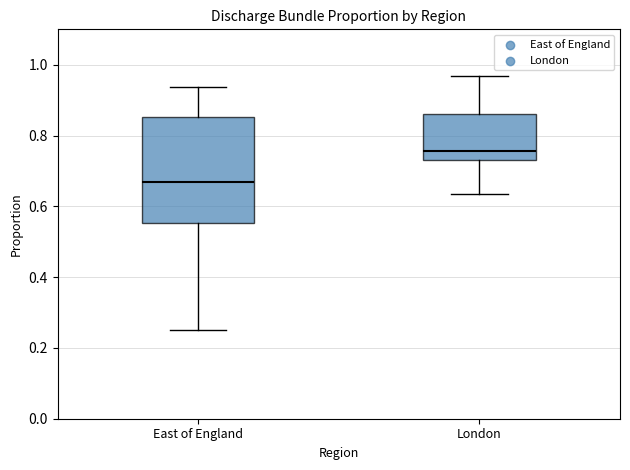

Which box has the lowest median line?

East of England